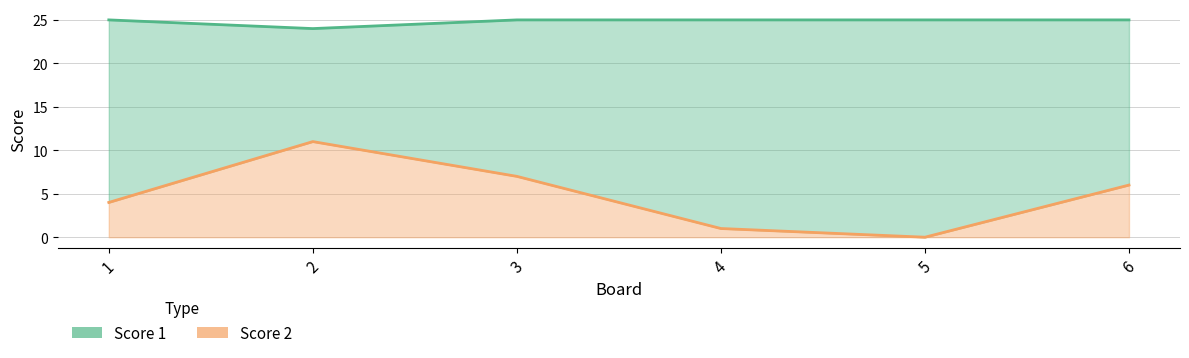

Does the chart have visible grid lines?

Yes